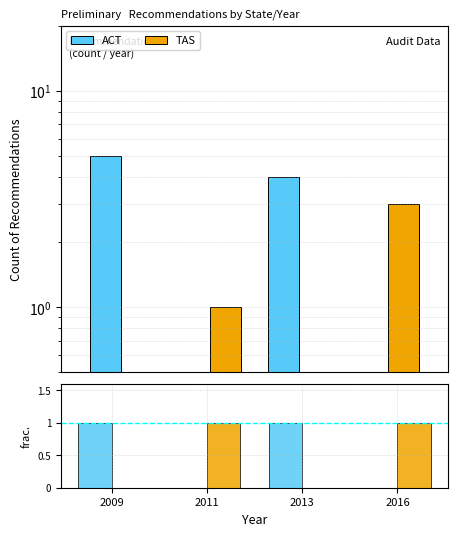

At which category is the sum across all series the highest?

2009